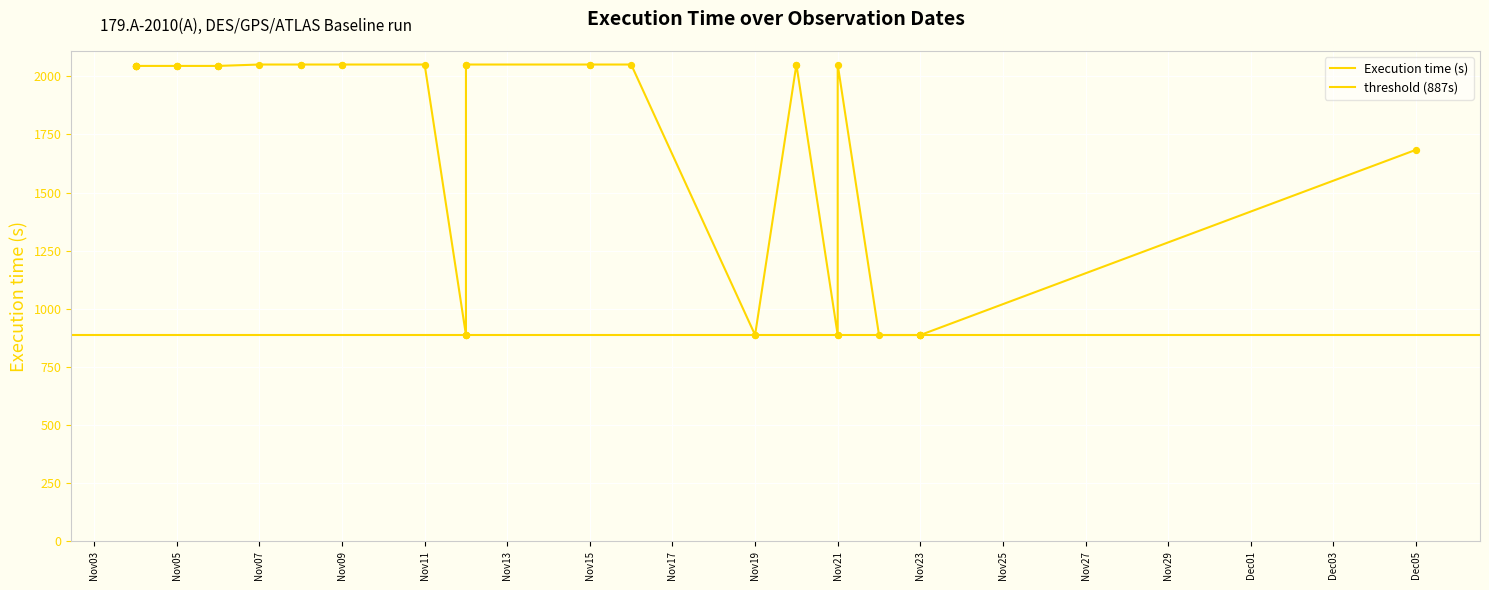

Approximately how many times larger is the value at 2009-11-22 compared to 2009-11-21?

1.0